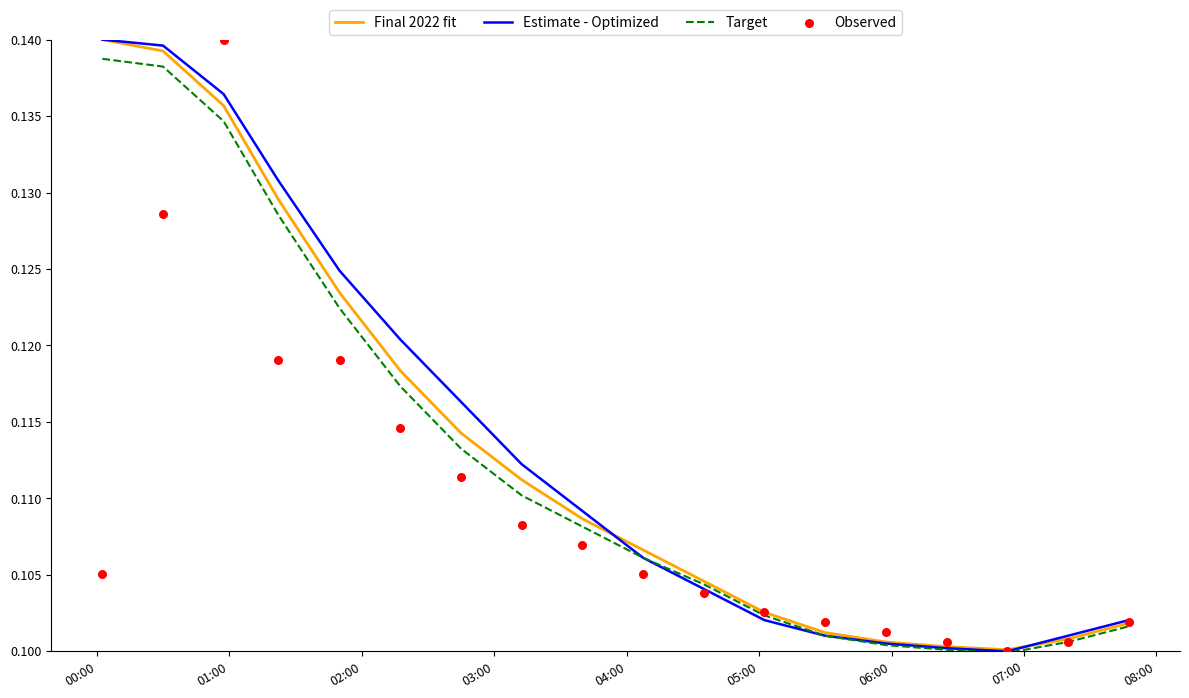

Which series has the largest total across all categories?

Estimate - Optimized